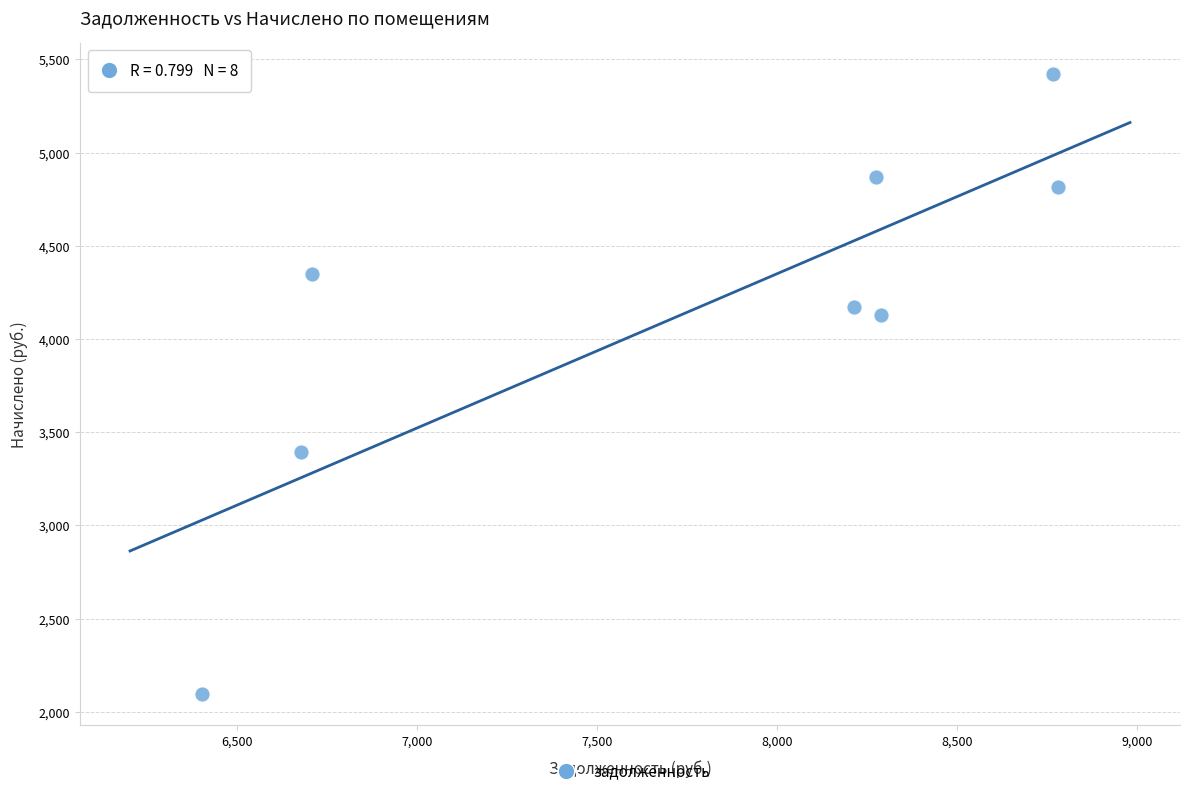

What is the range of Y values (max minus min)?

3329.4